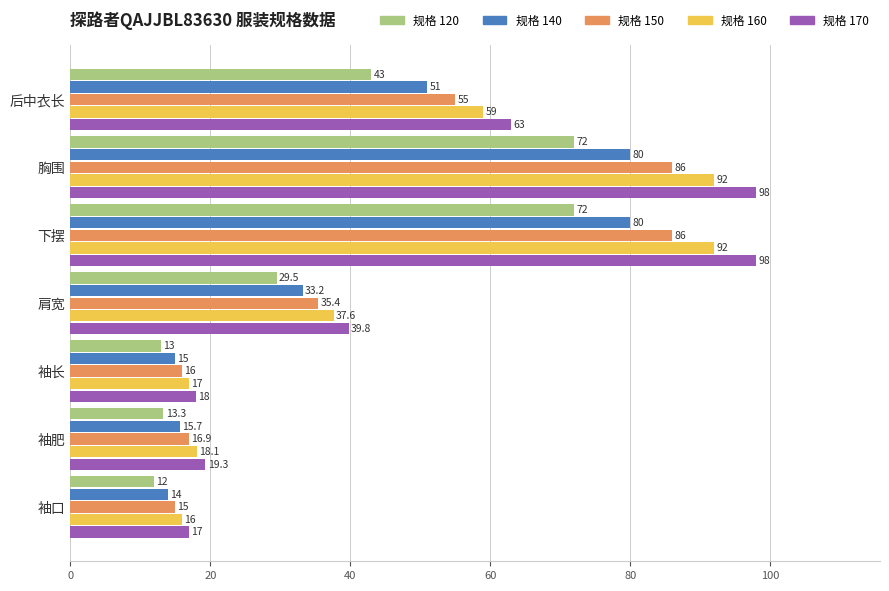

What is the total value across all series at 下摆?

428.0